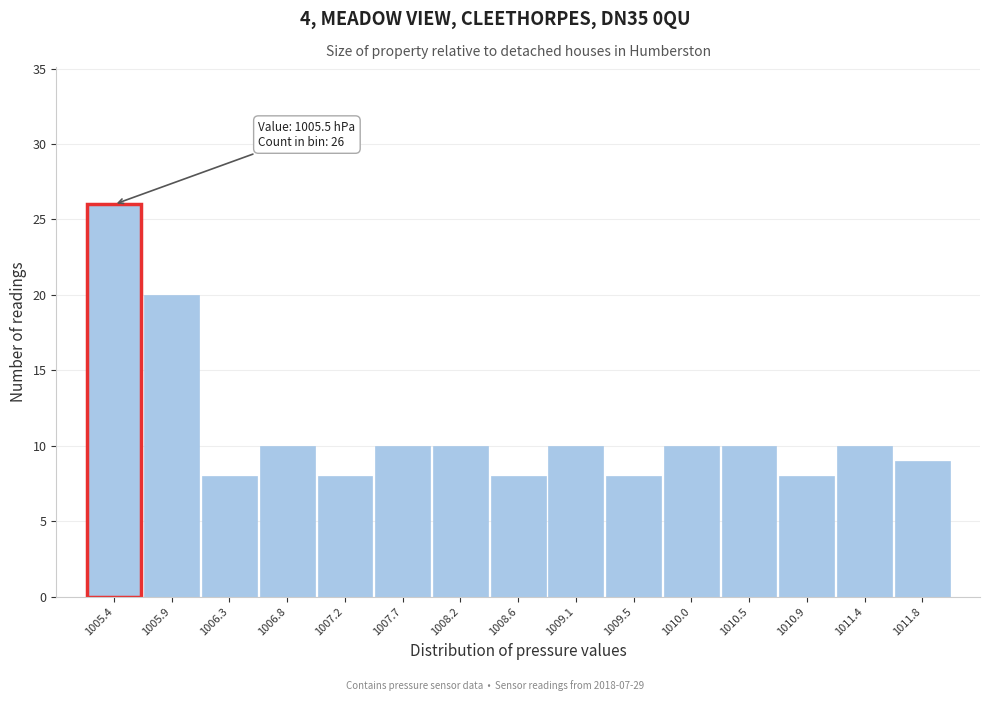

Reading right to left, list all the values displayed in this chart.

9	10	8	10	10	8	10	8	10	10	8	10	8	20	26